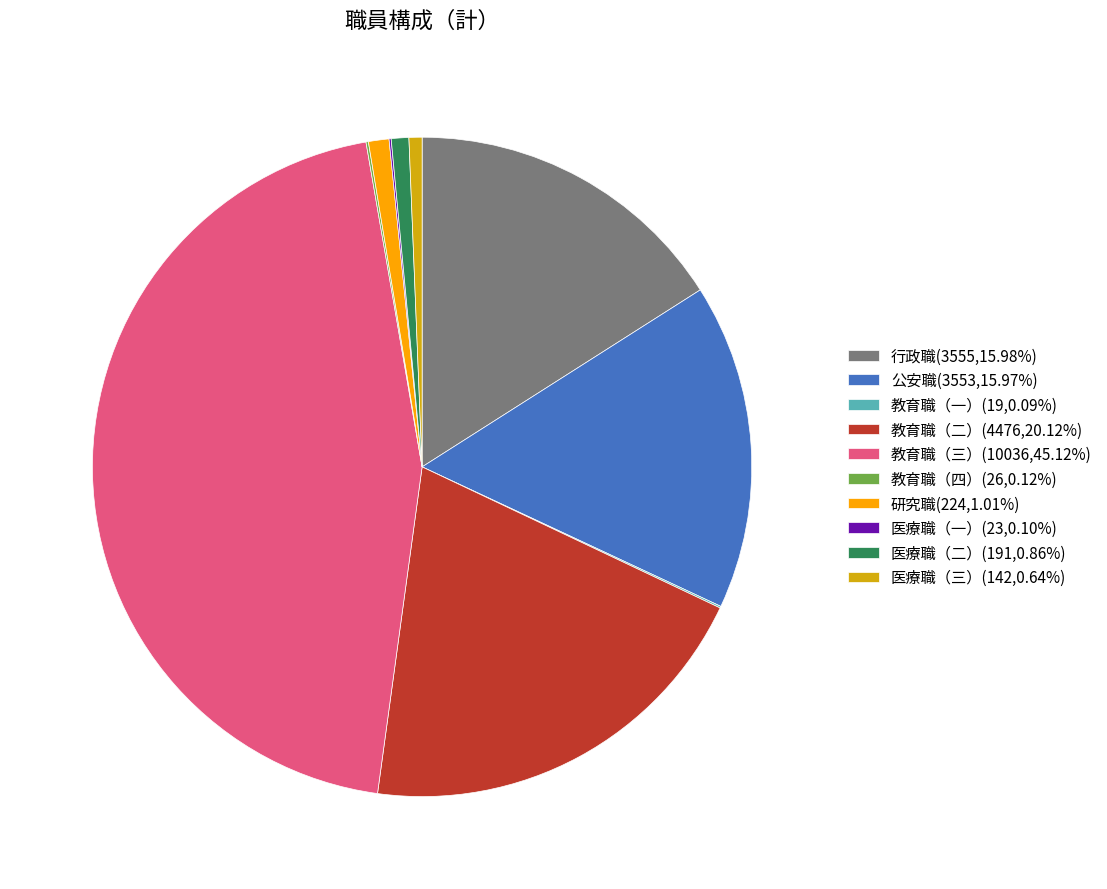

Which slice is the largest?

教育職（三）